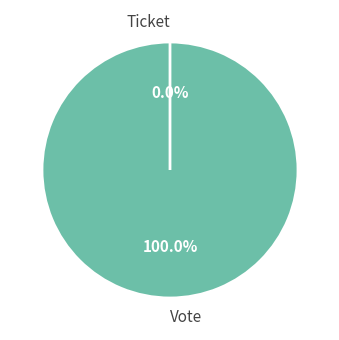

Count the number of slices in the pie.

2